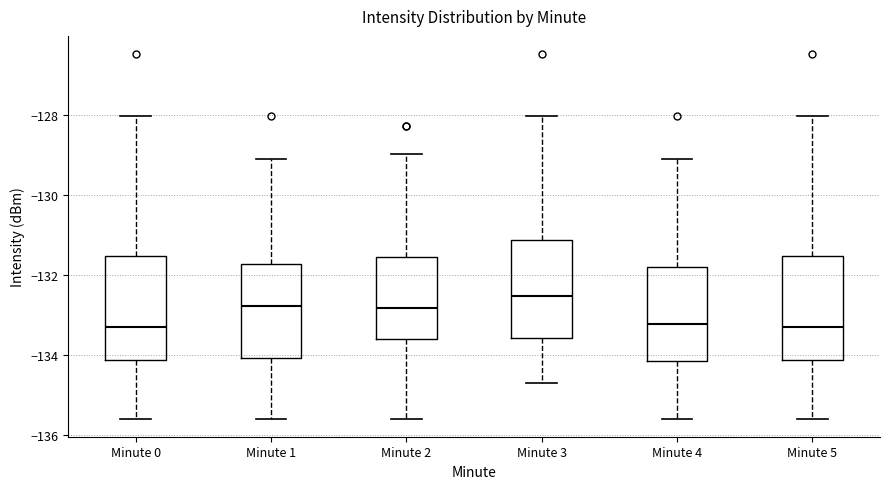

Reading left to right, transcribe this box plot: for each box, give where its median line is, the range the box spans, and where its two whiskers end, as read against the y-axis. The values are not printed on the chart, so give them approximately, as read against the axis.

Minute 0: median -133.4, box -134.2 to -131.6, whiskers -135.6 to -128.0
Minute 1: median -132.8, box -134.0 to -131.8, whiskers -135.6 to -129.0
Minute 2: median -132.8, box -133.6 to -131.6, whiskers -135.6 to -129.0
Minute 3: median -132.6, box -133.6 to -131.2, whiskers -134.6 to -128.0
Minute 4: median -133.2, box -134.2 to -131.8, whiskers -135.6 to -129.0
Minute 5: median -133.4, box -134.2 to -131.6, whiskers -135.6 to -128.0